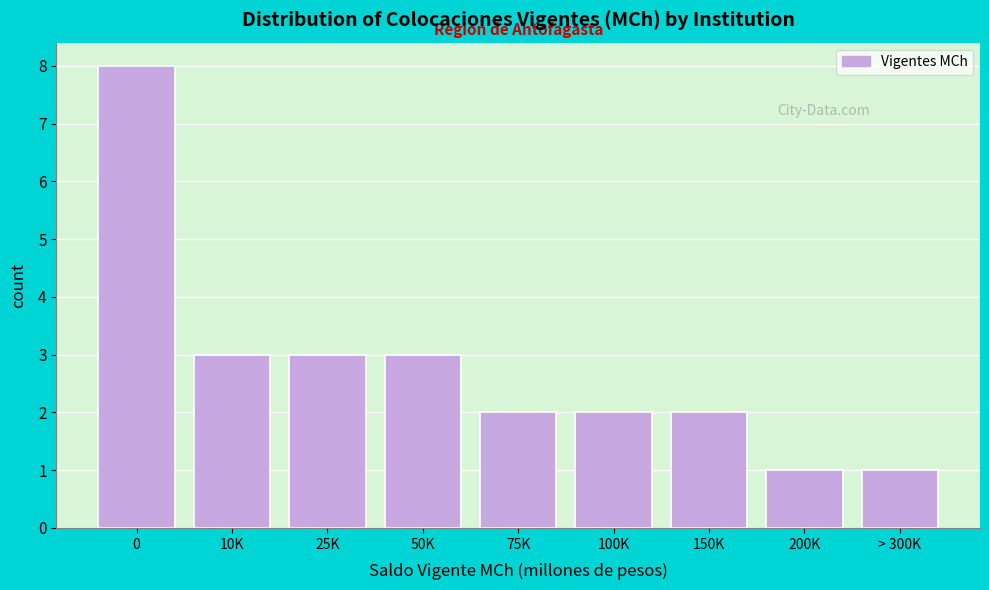

Reading right to left, list all the values displayed in this chart.

> 300K=1	200K=1	150K=2	100K=2	75K=2	50K=3	25K=3	10K=3	0=8